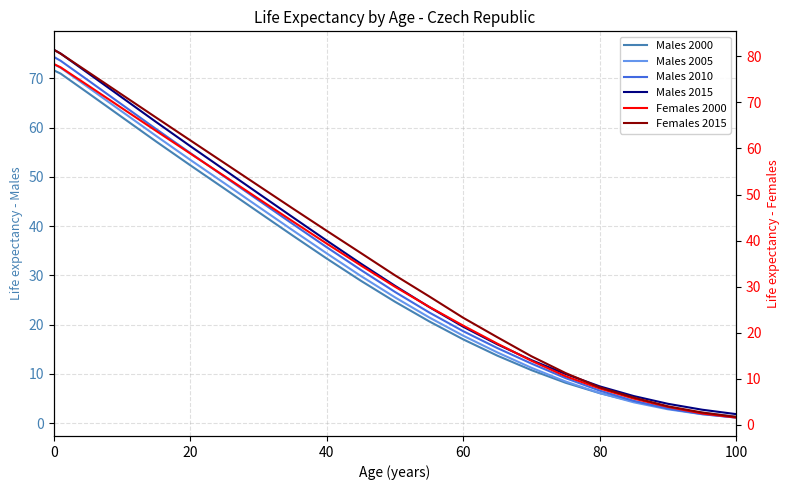

What is the sum of all Males 2010 values?

721.0